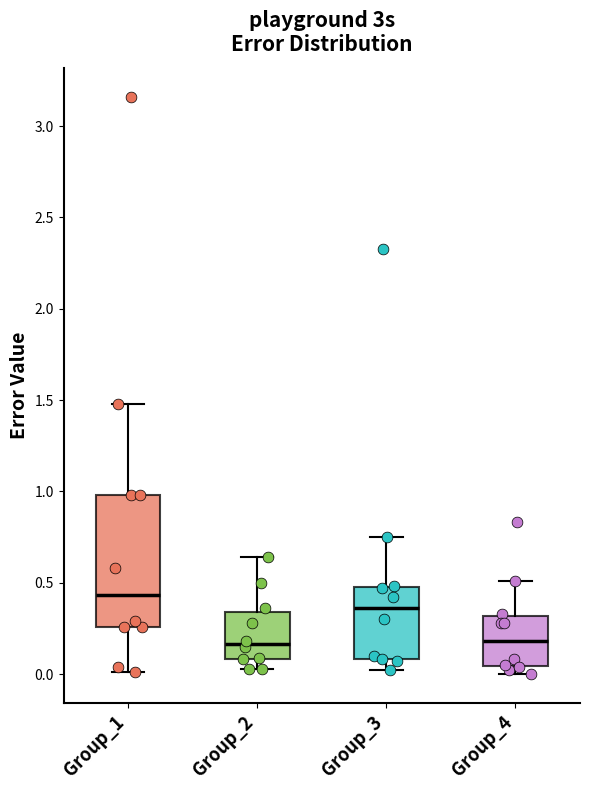

Which box is the tallest, from its lower edge to its upper edge?

Group_1